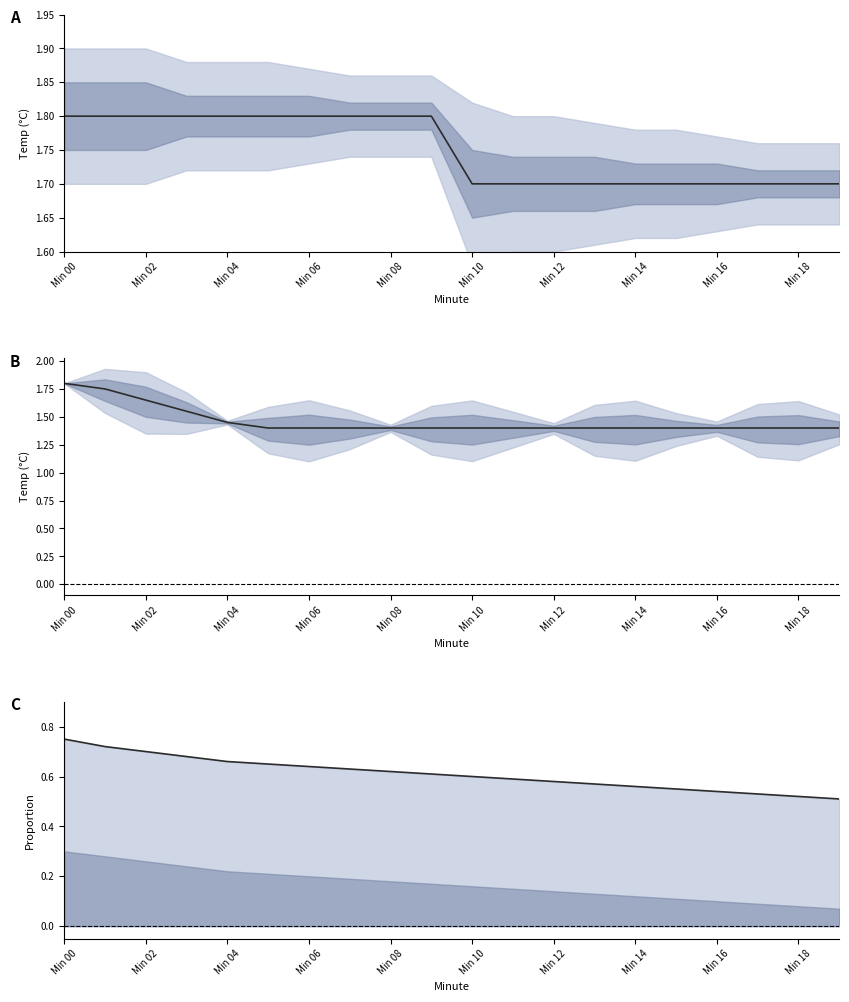

How many categories are shown in the chart?

20